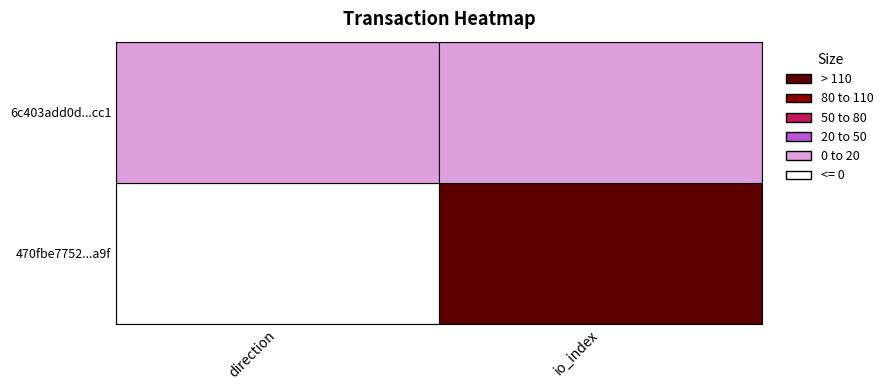

What is the approximate value of 6c403add0d93da8512d5866be08a339e50e3cc1 at 0?

1